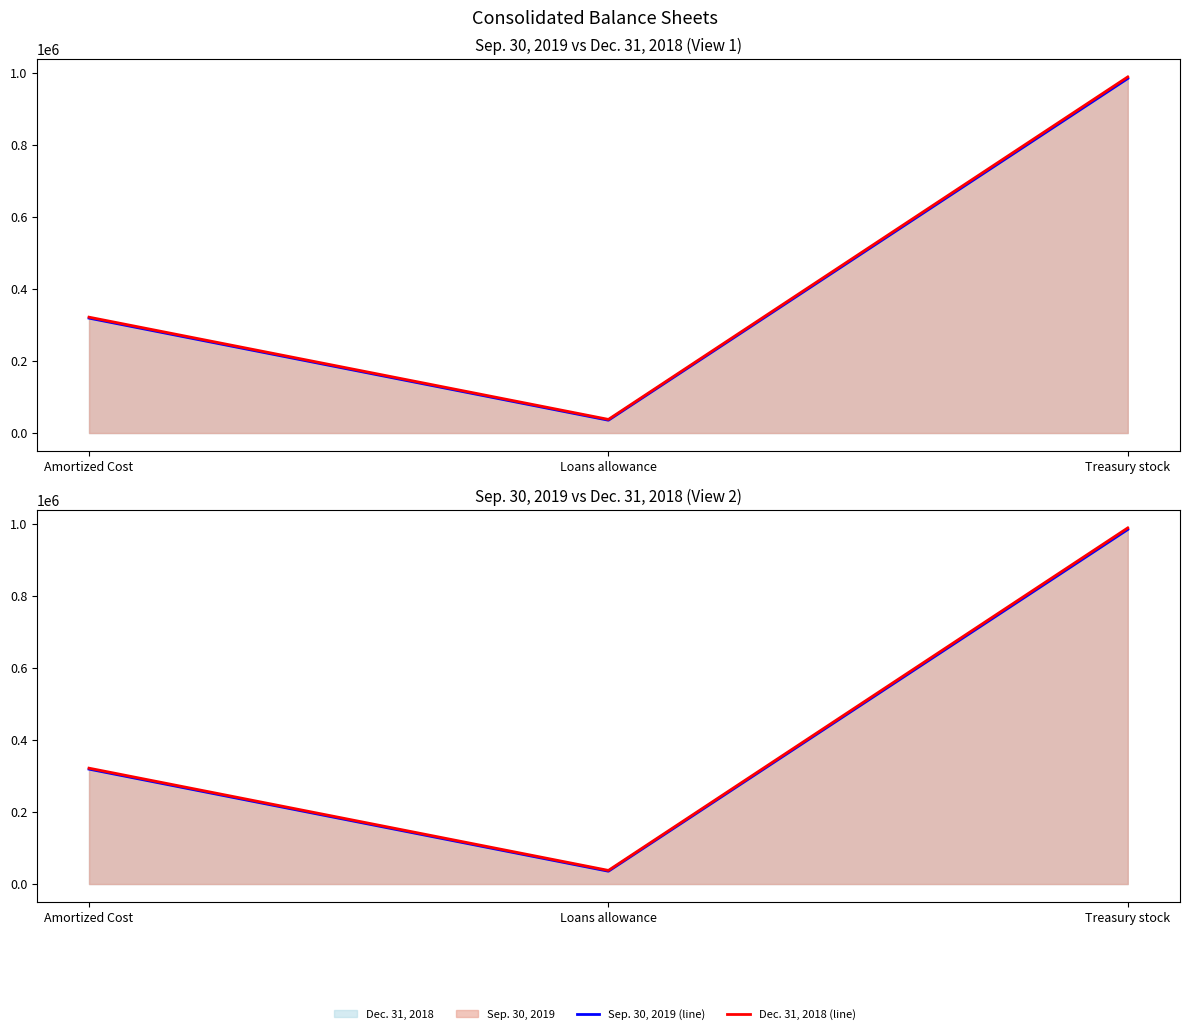

Reading left to right, what are all the values shown in this chart?

Sep. 30, 2019 (line): 319037	35570	984397
Dec. 31, 2018 (line): 321660	37810	988750